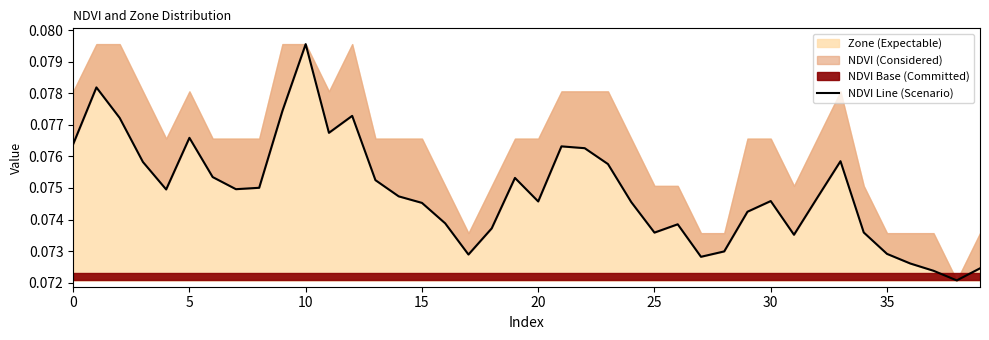

At which category does the chart reach its minimum across all series?

38